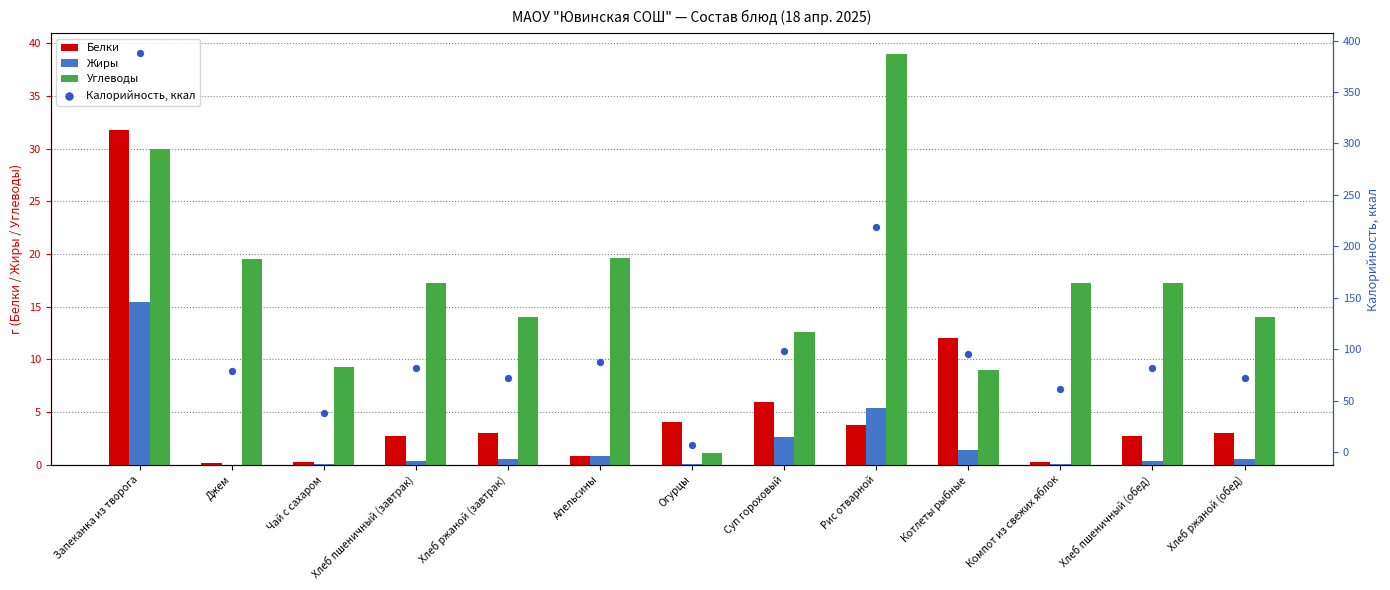

What are all the series names shown in the legend?

Белки, Жиры, Углеводы, Калорийность, ккал